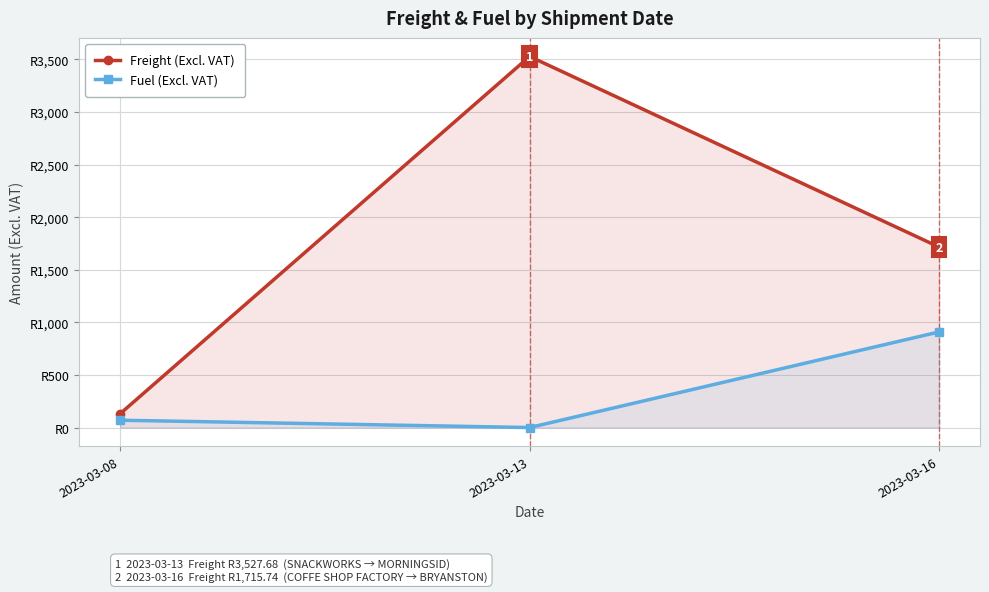

What is the spread (max minus min) of values at 2023-03-16?

806.8